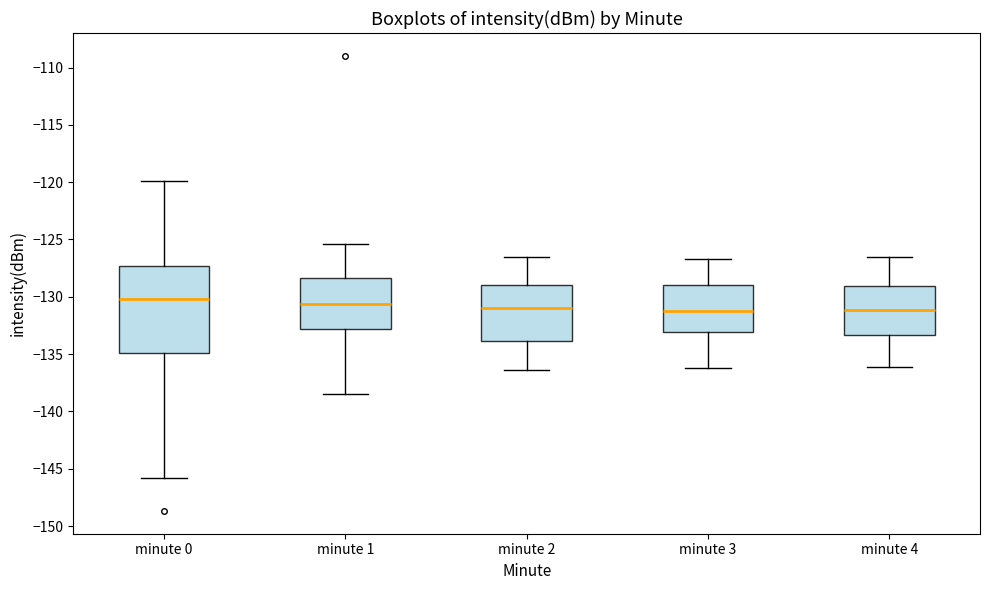

Reading left to right, transcribe this box plot: for each box, give where its median line is, the range the box spans, and where its two whiskers end, as read against the y-axis. The values are not printed on the chart, so give them approximately, as read against the axis.

minute 0: median -130.0, box -135.0 to -127.5, whiskers -146.0 to -120.0
minute 1: median -130.5, box -133.0 to -128.5, whiskers -138.5 to -125.5
minute 2: median -131.0, box -134.0 to -129.0, whiskers -136.5 to -126.5
minute 3: median -131.0, box -133.0 to -129.0, whiskers -136.0 to -126.5
minute 4: median -131.0, box -133.5 to -129.0, whiskers -136.0 to -126.5